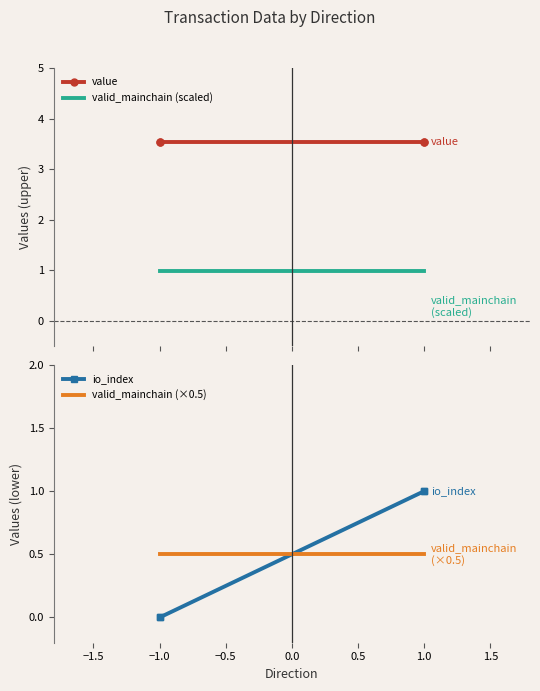

Which series changed the most between −1.0 and 1.0?

io_index